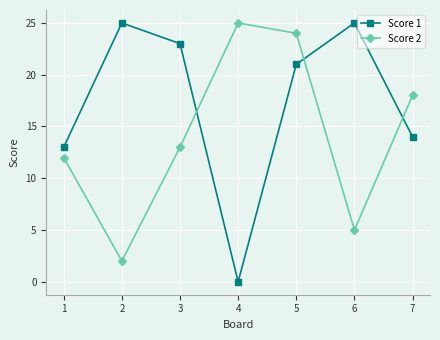

List the series in order of their overall mean, highest first.

Score 1, Score 2